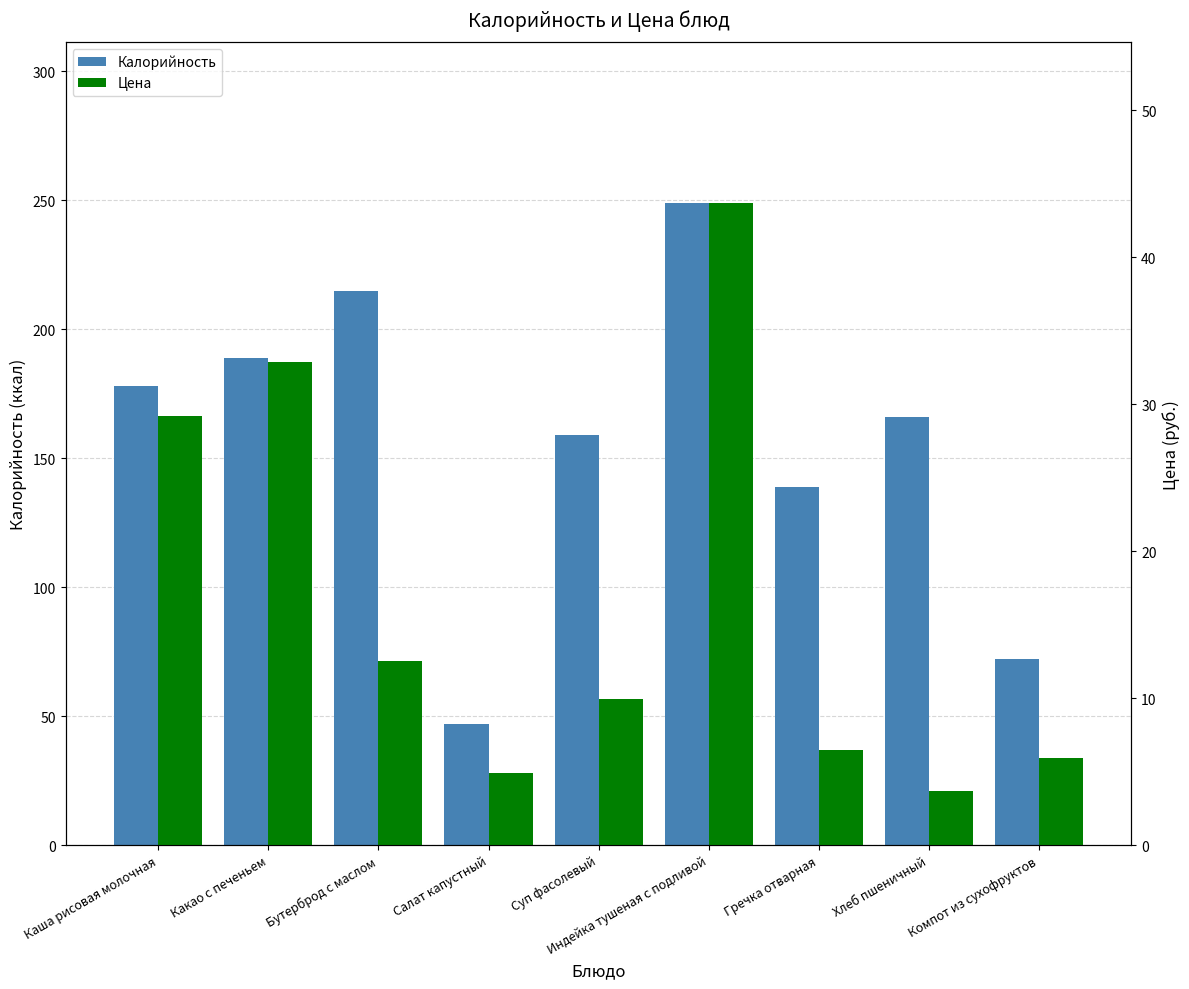

At which category is the sum across all series the highest?

Индейка тушеная с подливой